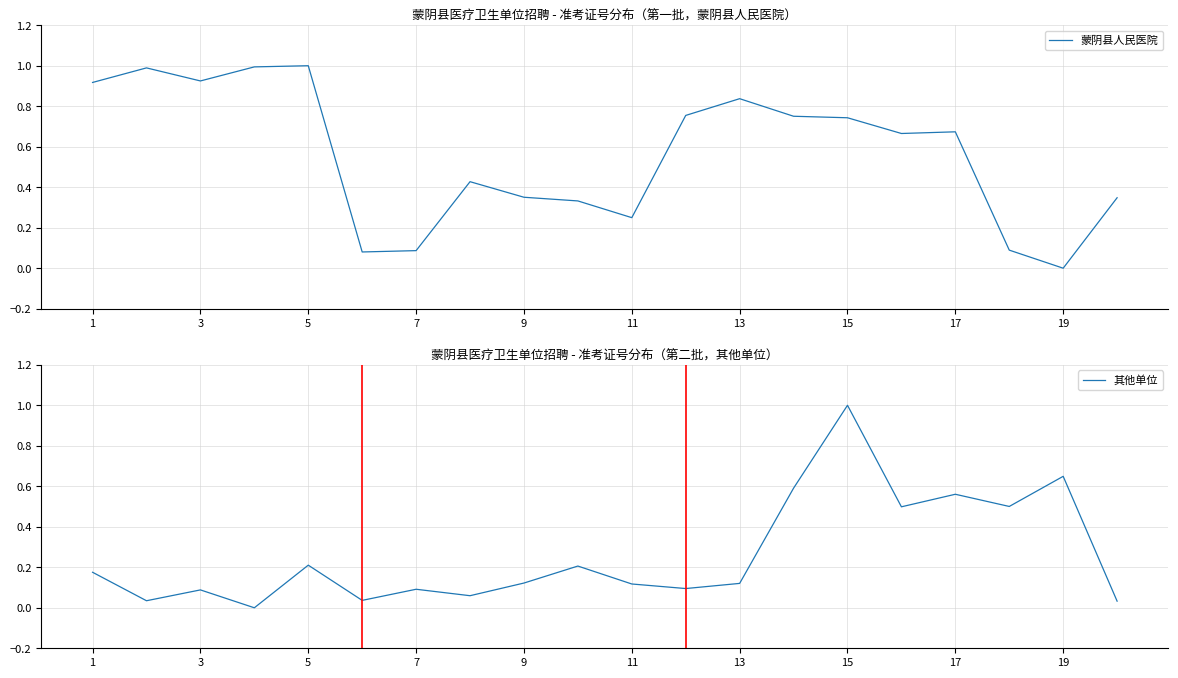

What is the sum of the 蒙阴县人民医院 values at 13 and 11?

1.1